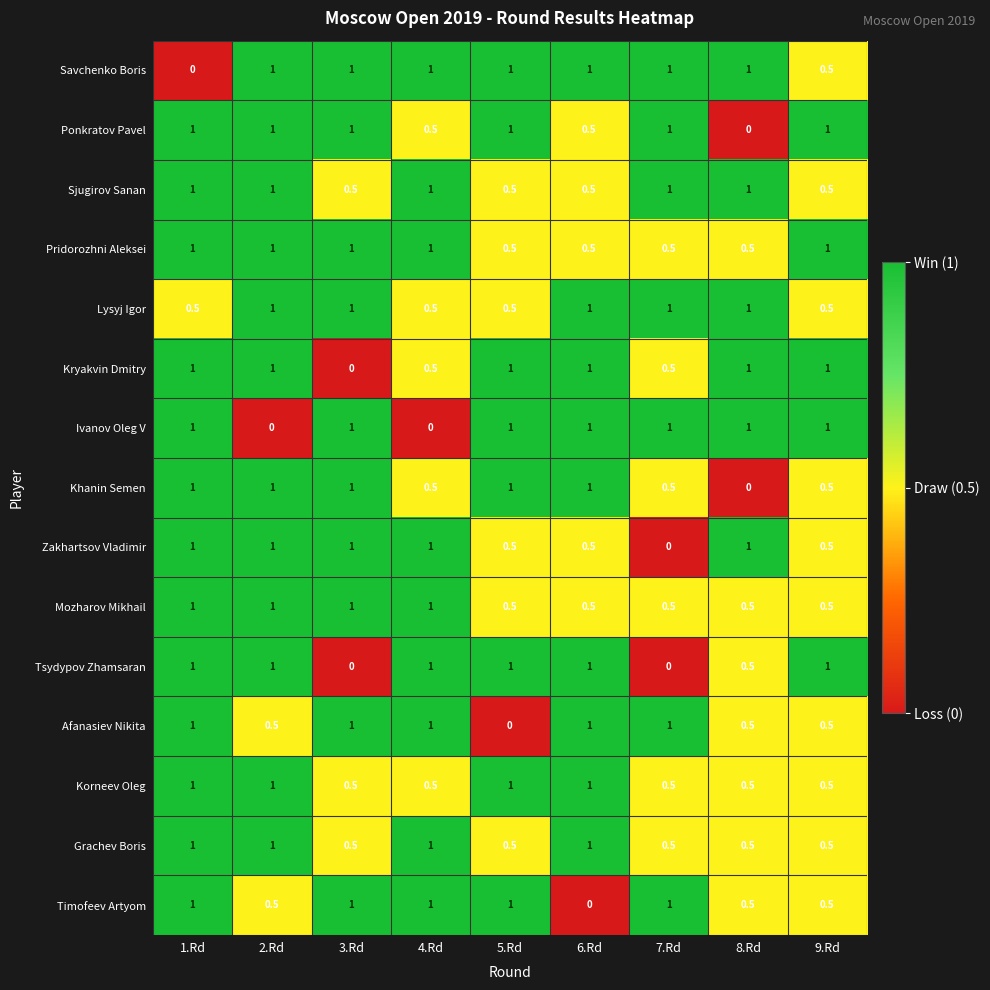

Is it true that Khanin Semen equals 1.0 at 6.Rd?

True